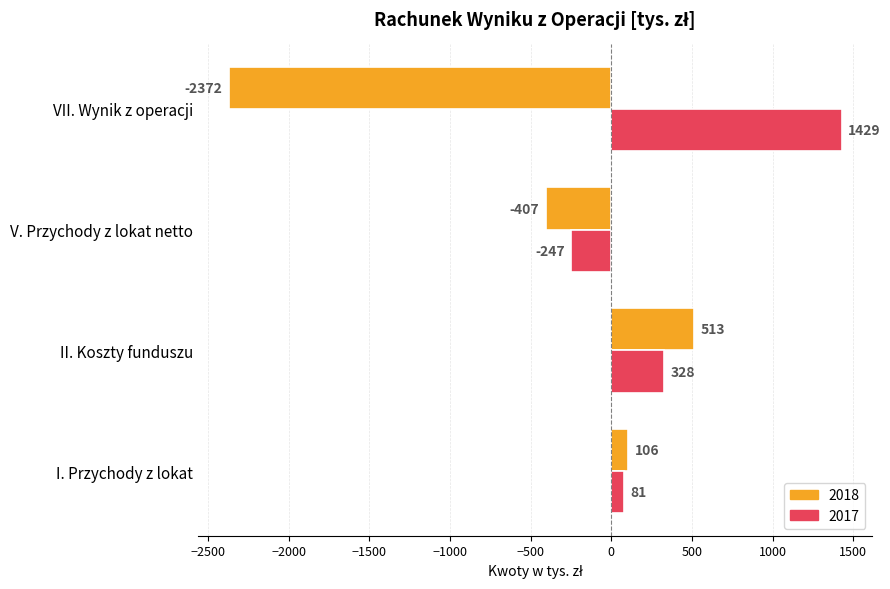

What is the minimum value shown in the chart?

-2372